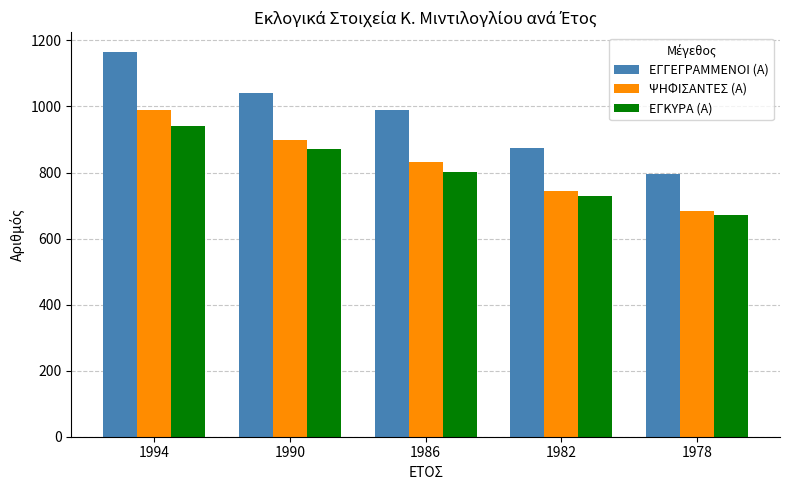

List the series in order of their overall mean, highest first.

ΕΓΓΕΓΡΑΜΜΕΝΟΙ (Α), ΨΗΦΙΣΑΝΤΕΣ (Α), ΕΓΚΥΡΑ (Α)